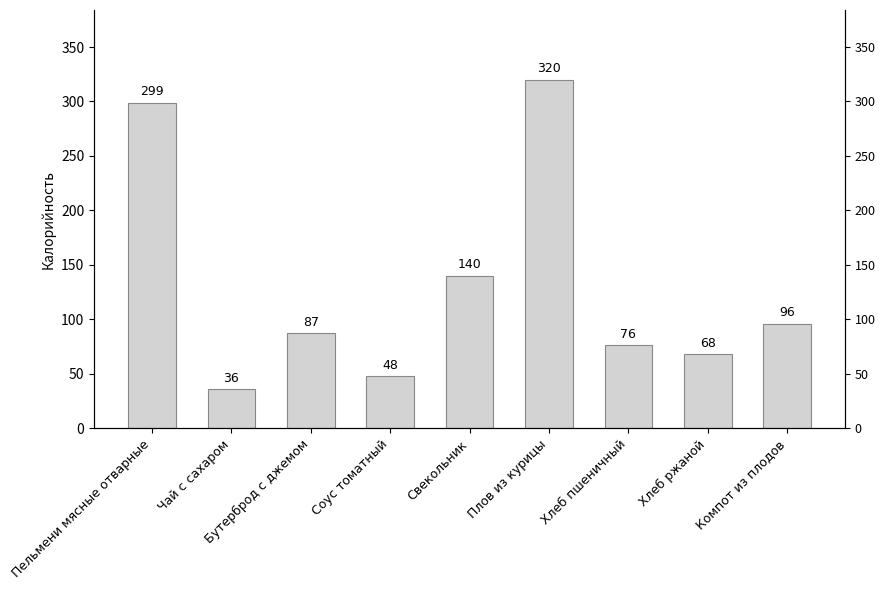

Reading left to right, extract all data points from this chart.

Пельмени мясные отварные=299	Чай с сахаром=36	Бутерброд с джемом=87	Соус томатный=48	Свекольник=140	Плов из курицы=320	Хлеб пшеничный=76	Хлеб ржаной=68	Компот из плодов=96